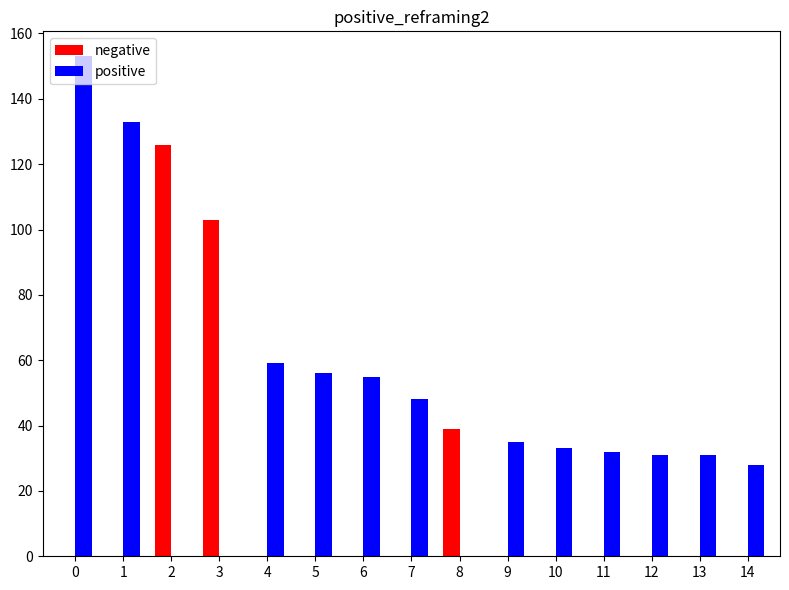

What is the total value across all series at 7?

48